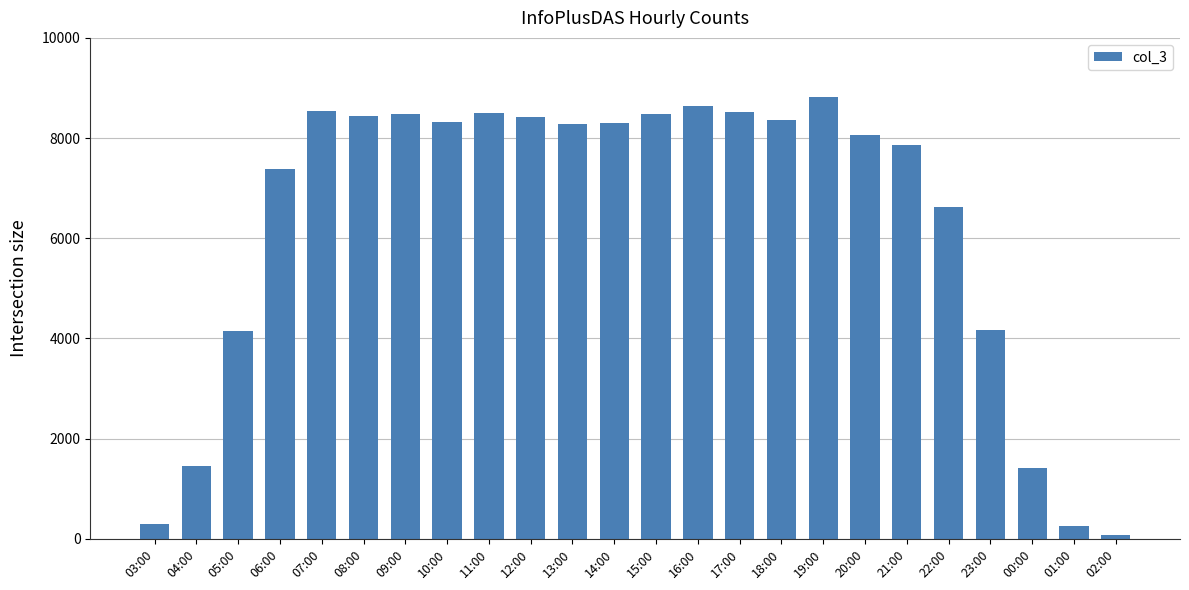

Read the value at 13:00, to the nearest 10.

8290